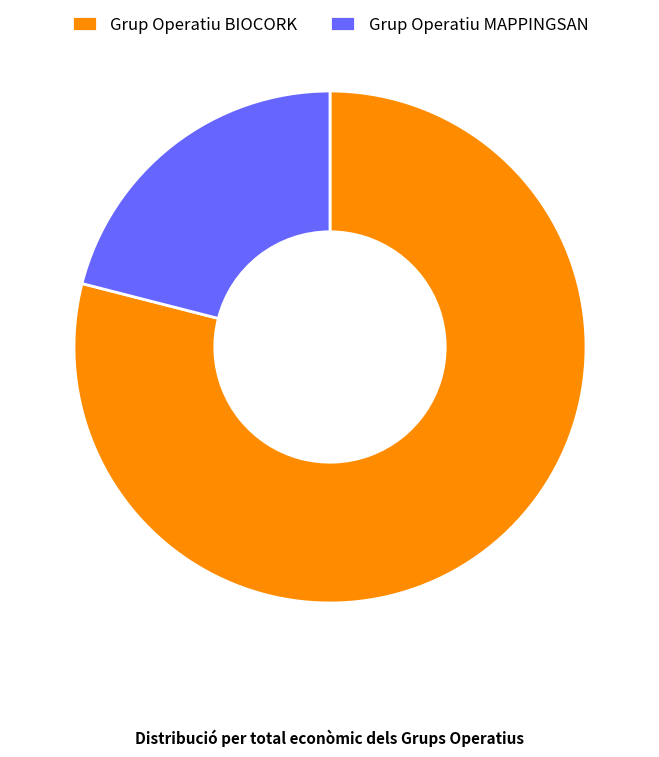

Rank the categories by value from lowest to highest.

Grup Operatiu MAPPINGSAN, Grup Operatiu BIOCORK